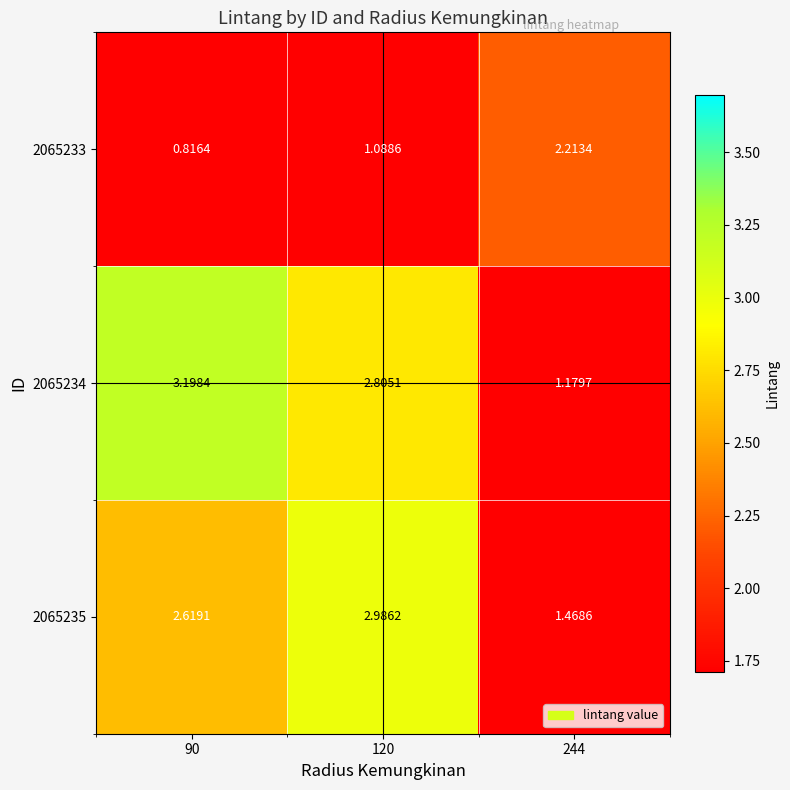

Which series has the largest range (max minus min)?

2065234